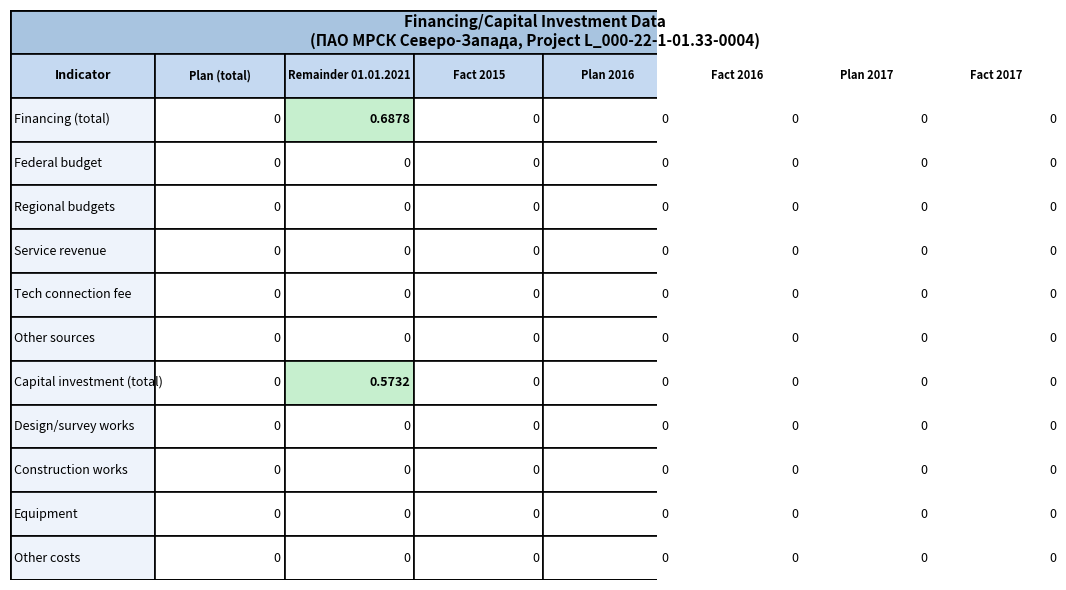

Reading left to right, list all the values displayed in this chart.

Financing (total): 0.0	0.7	0.0	0.0	0.0	0.0	0.0
Federal budget: 0.0	0.0	0.0	0.0	0.0	0.0	0.0
Regional budgets: 0.0	0.0	0.0	0.0	0.0	0.0	0.0
Service revenue: 0.0	0.0	0.0	0.0	0.0	0.0	0.0
Tech connection fee: 0.0	0.0	0.0	0.0	0.0	0.0	0.0
Other sources: 0.0	0.0	0.0	0.0	0.0	0.0	0.0
Capital investment (total): 0.0	0.6	0.0	0.0	0.0	0.0	0.0
Design/survey works: 0.0	0.0	0.0	0.0	0.0	0.0	0.0
Construction works: 0.0	0.0	0.0	0.0	0.0	0.0	0.0
Equipment: 0.0	0.0	0.0	0.0	0.0	0.0	0.0
Other costs: 0.0	0.0	0.0	0.0	0.0	0.0	0.0